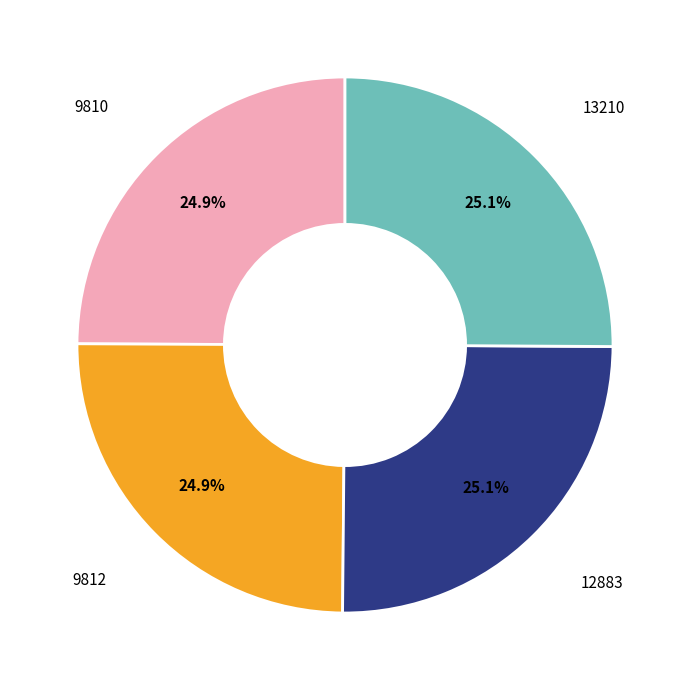

What is the ratio of the value at 9812 to the value at 9810?

1.0